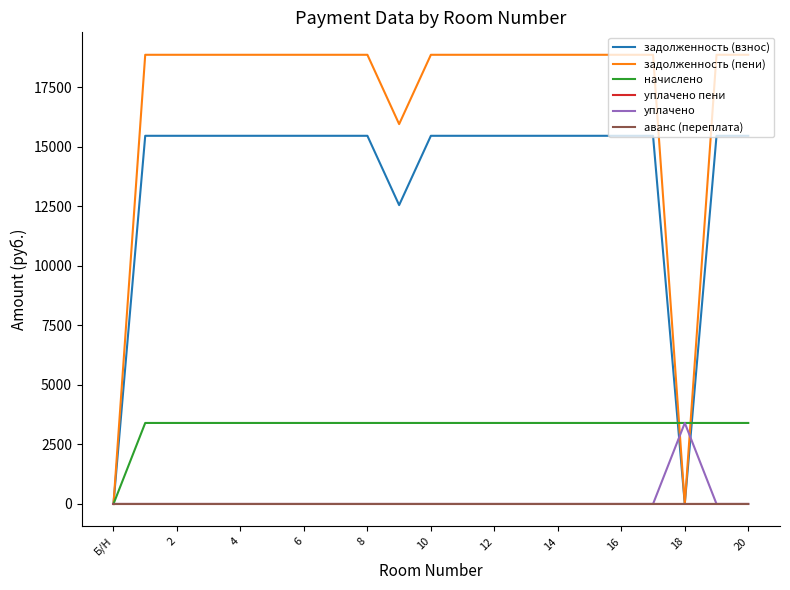

Which series has the largest total across all categories?

задолженность (пени)